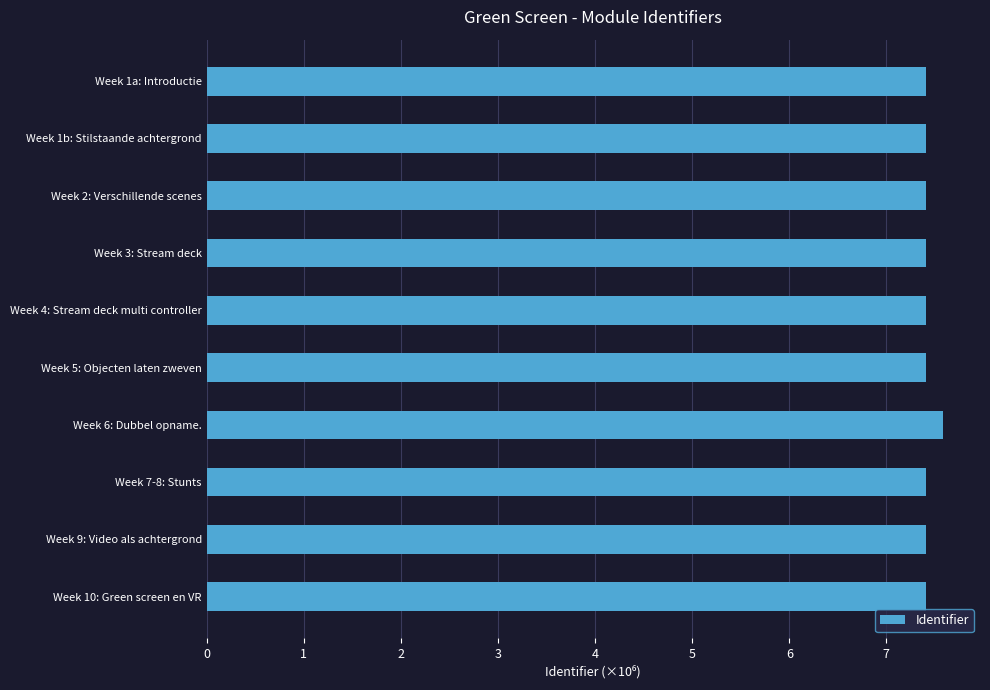

Reading top to bottom, extract all data points from this chart.

7.4	7.4	7.4	7.4	7.4	7.4	7.6	7.4	7.4	7.4